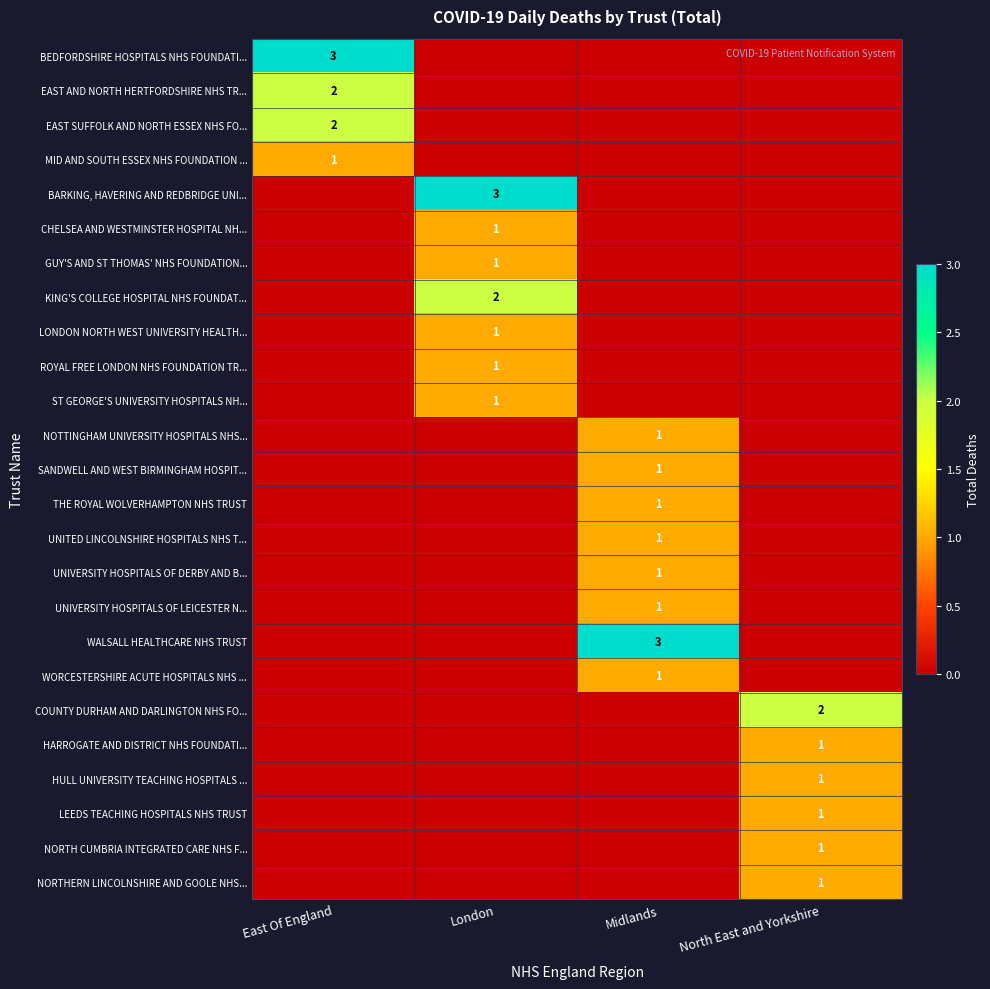

Is it true that GUY'S AND ST THOMAS' NHS FOUNDATION... equals 1 at London?

True